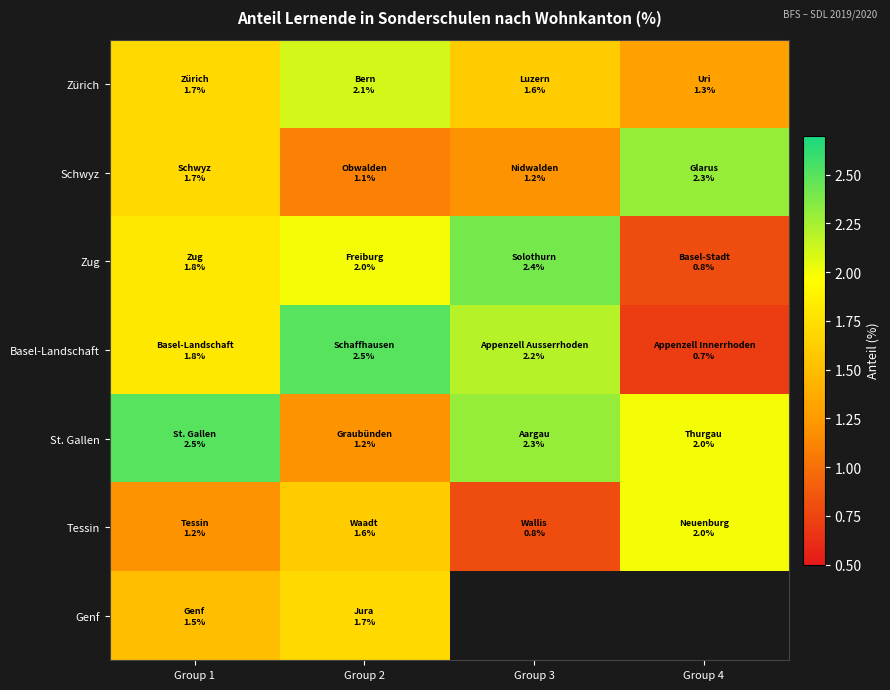

What is the difference between the highest and lowest values at Group 4?

1.6